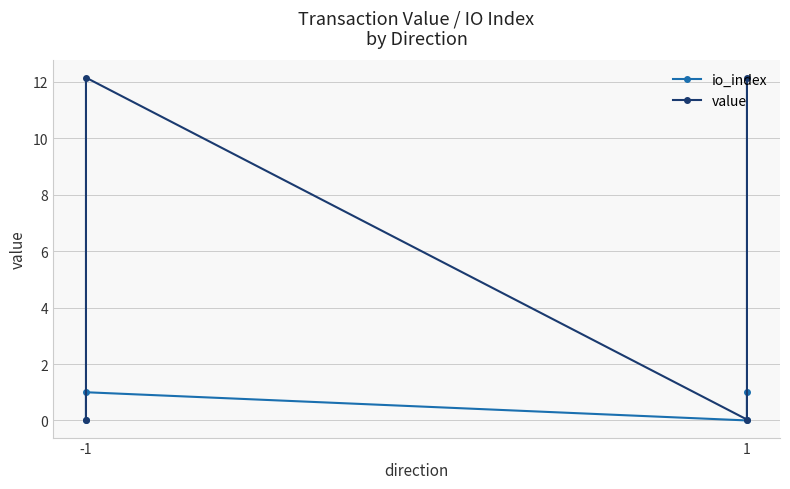

List the series in order of their overall mean, highest first.

value, io_index